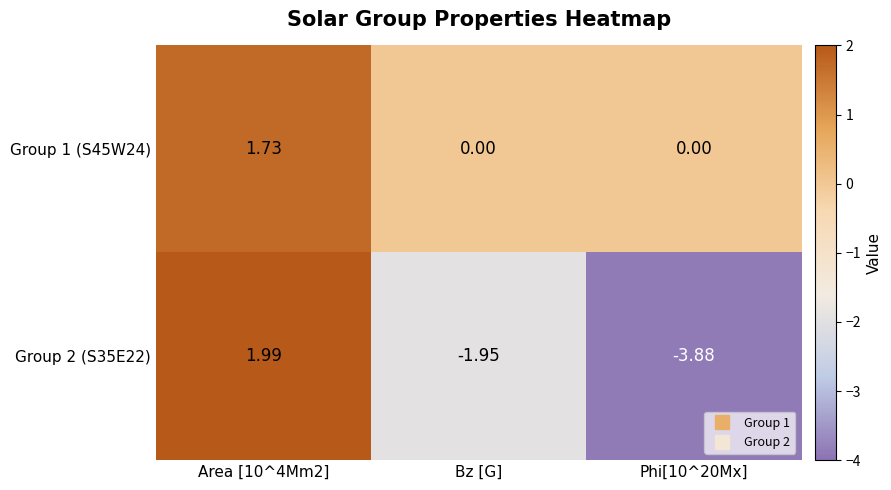

Where is Group 2 (S35E22) nearest to the value 0?

Bz [G]